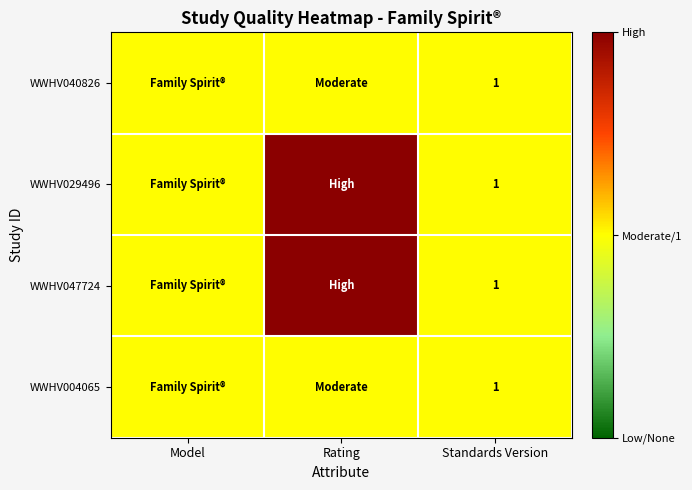

True or false: WWHV029496 has a value of 1 at Standards Version.

True